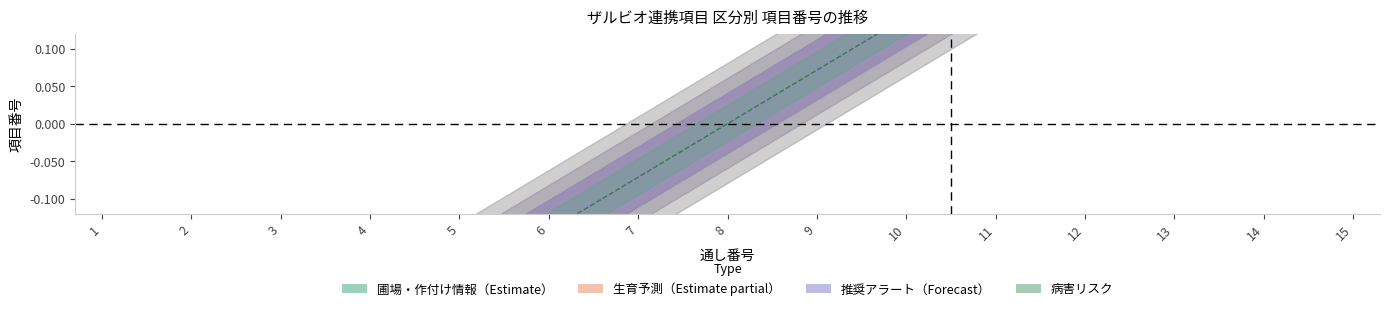

True or false: 推奨アラート and 生育予測 cross at least once.

False